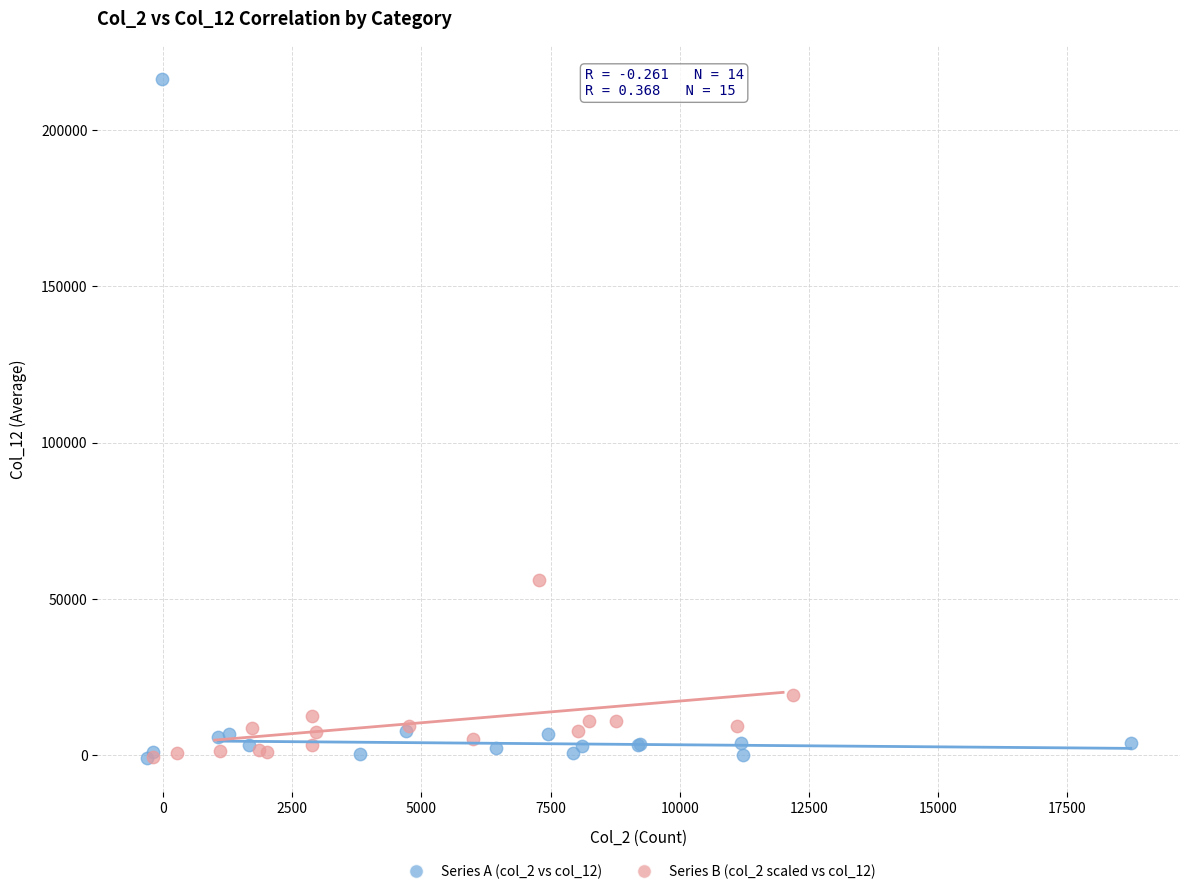

What are all the series names shown in the legend?

Series A (col_2 vs col_12), Series B (col_2 scaled vs col_12)